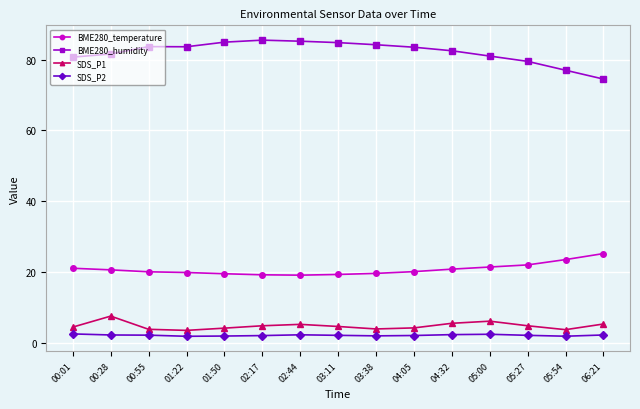

What is the sum of all BME280_humidity values?

1232.2